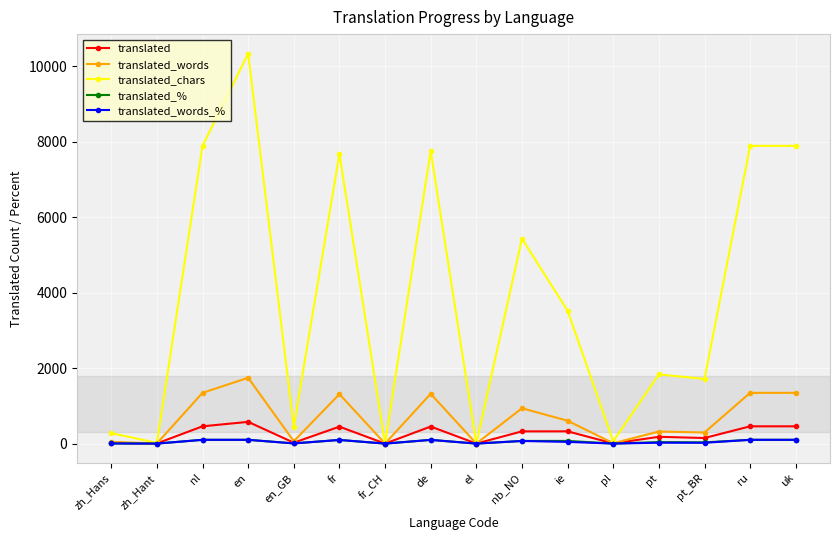

At which category is the sum across all series the highest?

en